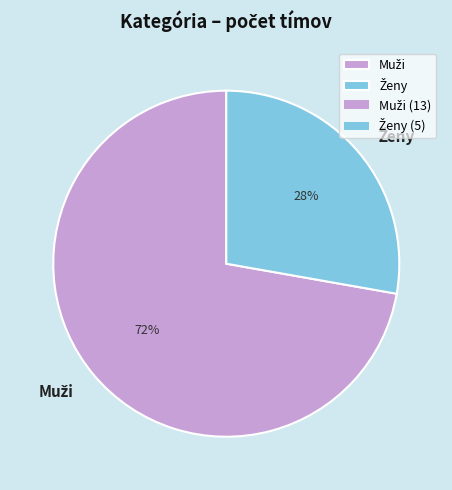

Is there any slice that represents more than half of the pie?

Yes